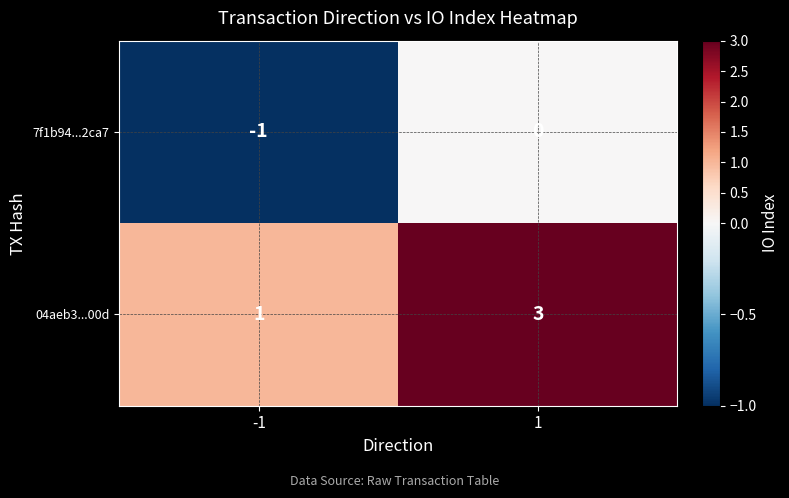

What is the sum of the 04aeb3...00d values at 1 and -1?

4